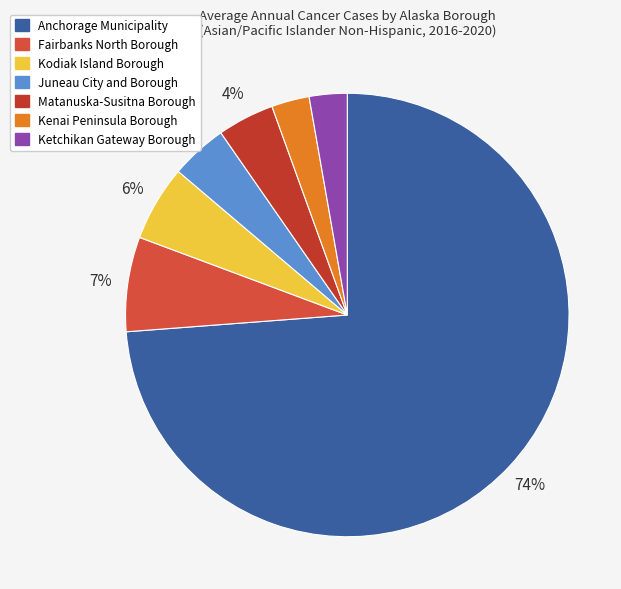

Which slice is the largest?

Anchorage Municipality